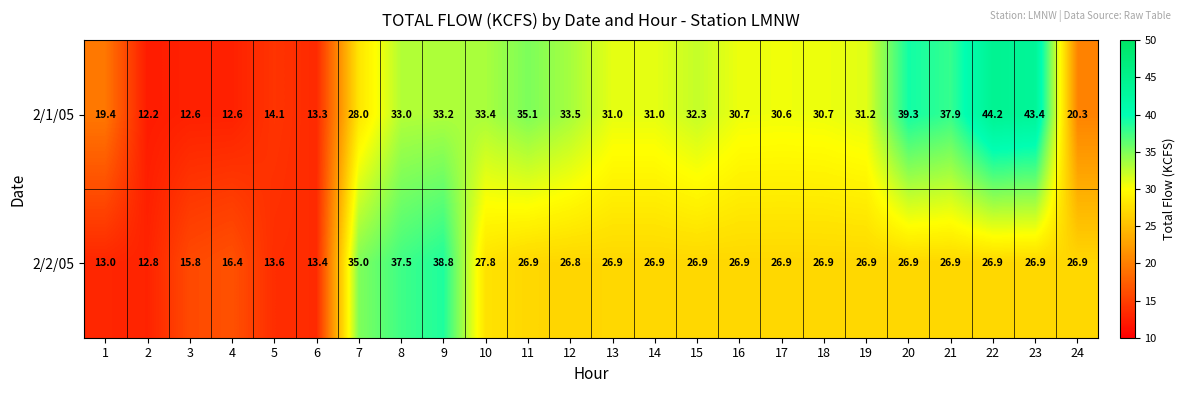

What is the approximate value of 2/2/05 at 15?

26.9